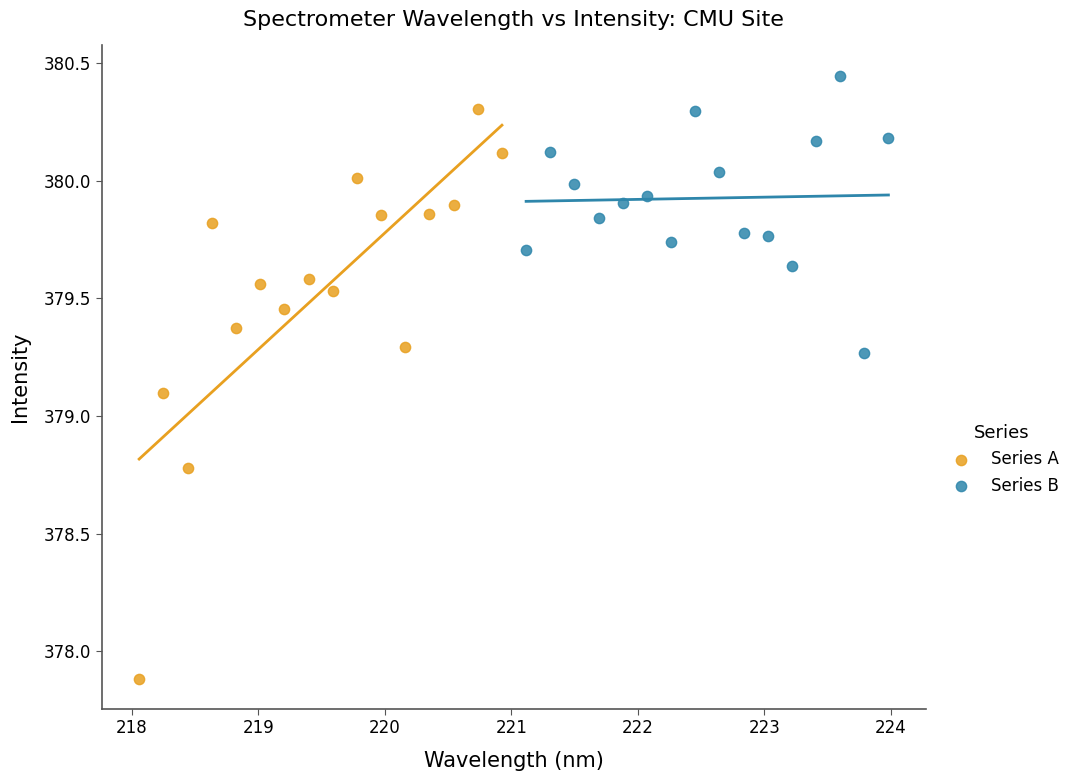

What are all the series names shown in the legend?

Series A, Series B